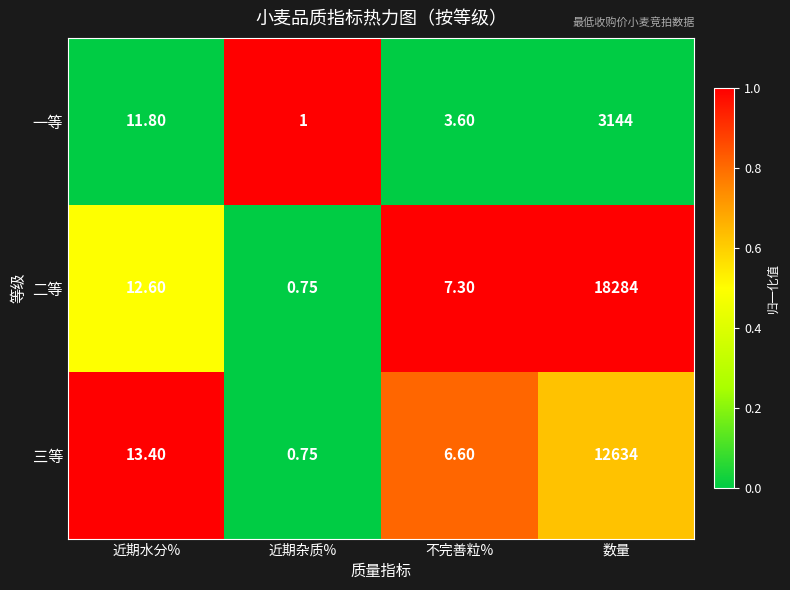

Which series has the largest range (max minus min)?

二等